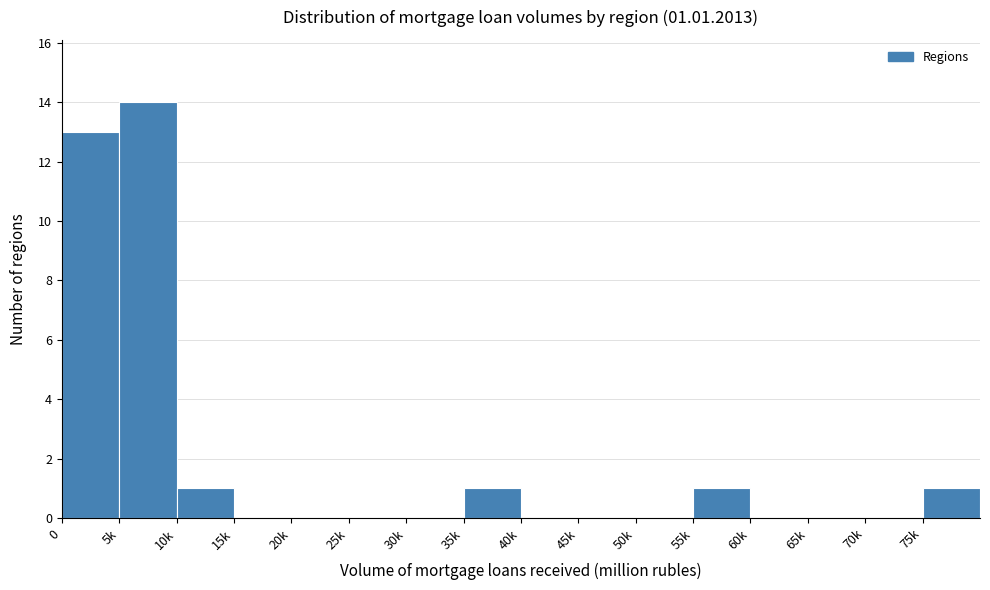

Reading left to right, list all the values displayed in this chart.

0=13	5k=14	10k=1	15k=0	20k=0	25k=0	30k=0	35k=1	40k=0	45k=0	50k=0	55k=1	60k=0	65k=0	70k=0	75k=1